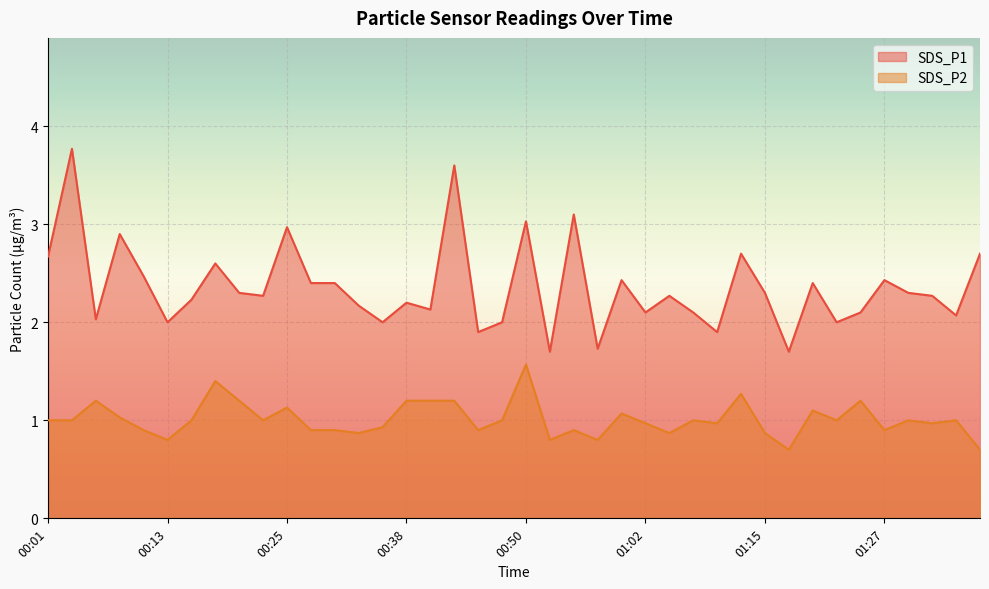

True or false: SDS_P1 and SDS_P2 cross at least once.

False